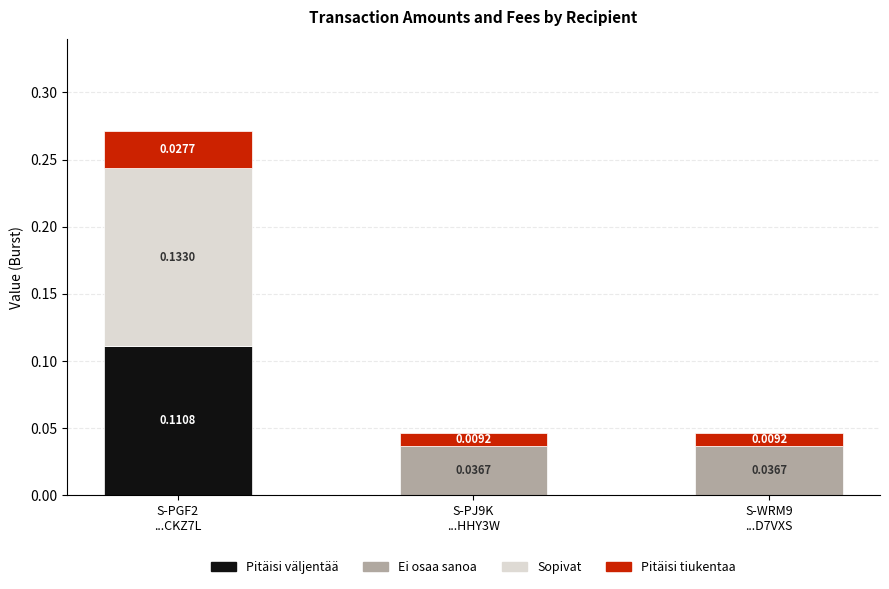

What are all the series names shown in the legend?

Pitäisi väljentää, Ei osaa sanoa, Sopivat, Pitäisi tiukentaa